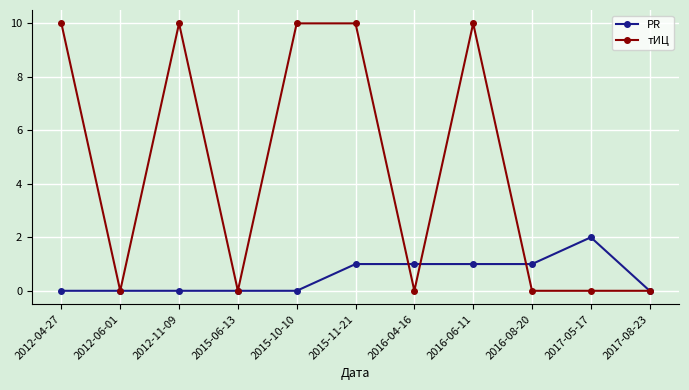

At 2015-10-10, list the series in order from largest to smallest.

тИЦ, PR